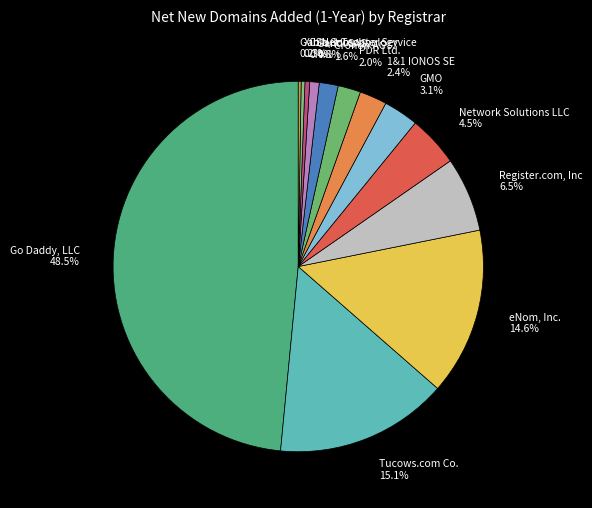

Is there any slice that represents more than half of the pie?

No